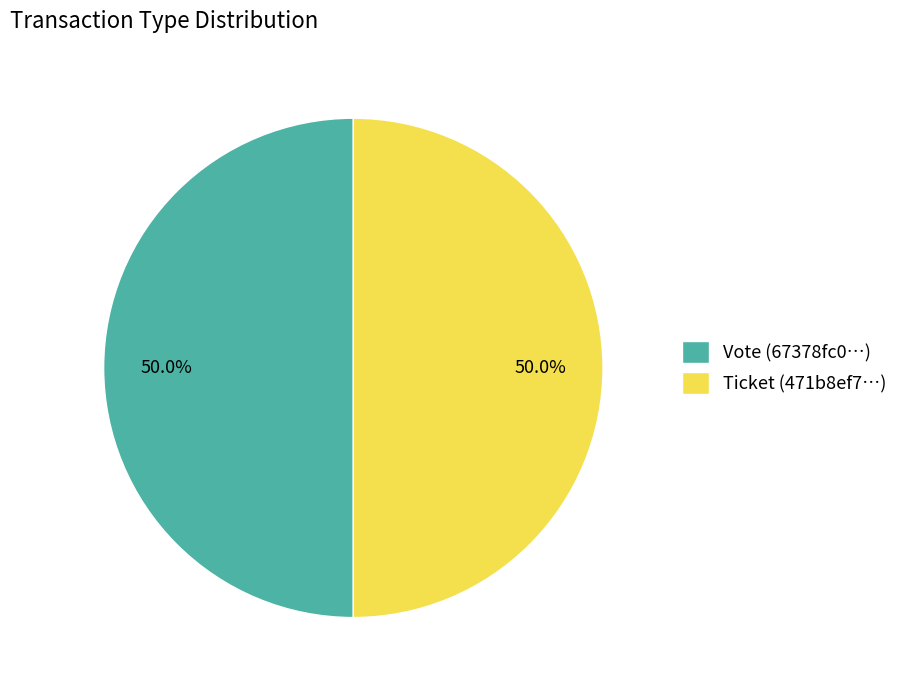

Do Ticket and Vote together represent more than half of the pie?

Yes